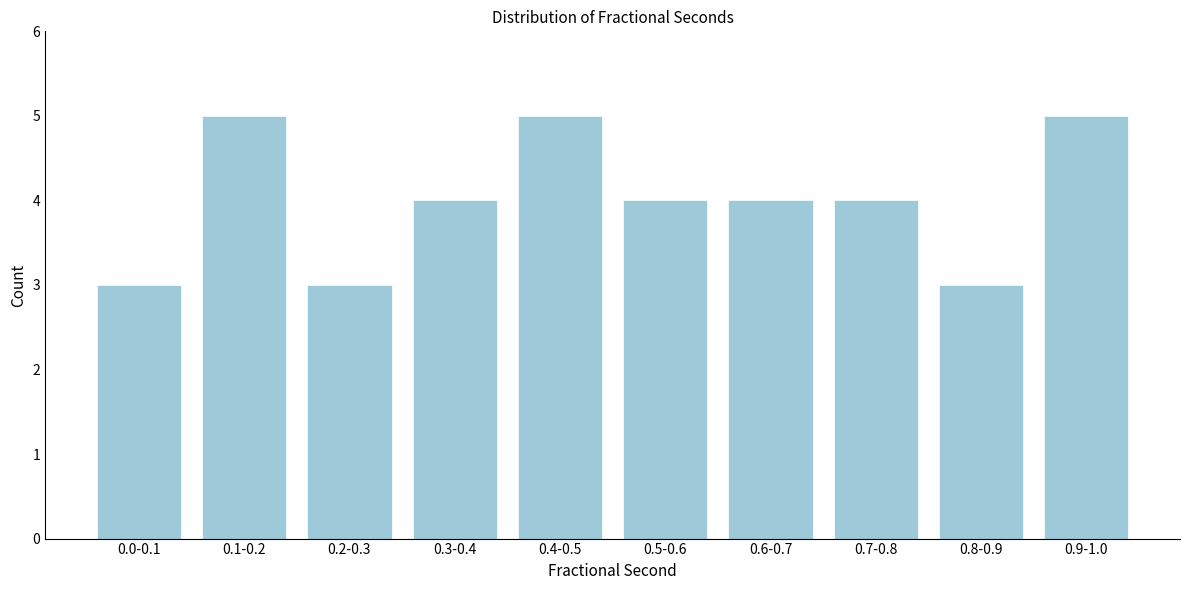

Reading right to left, what are all the values shown in this chart?

0.9-1.0=5	0.8-0.9=3	0.7-0.8=4	0.6-0.7=4	0.5-0.6=4	0.4-0.5=5	0.3-0.4=4	0.2-0.3=3	0.1-0.2=5	0.0-0.1=3